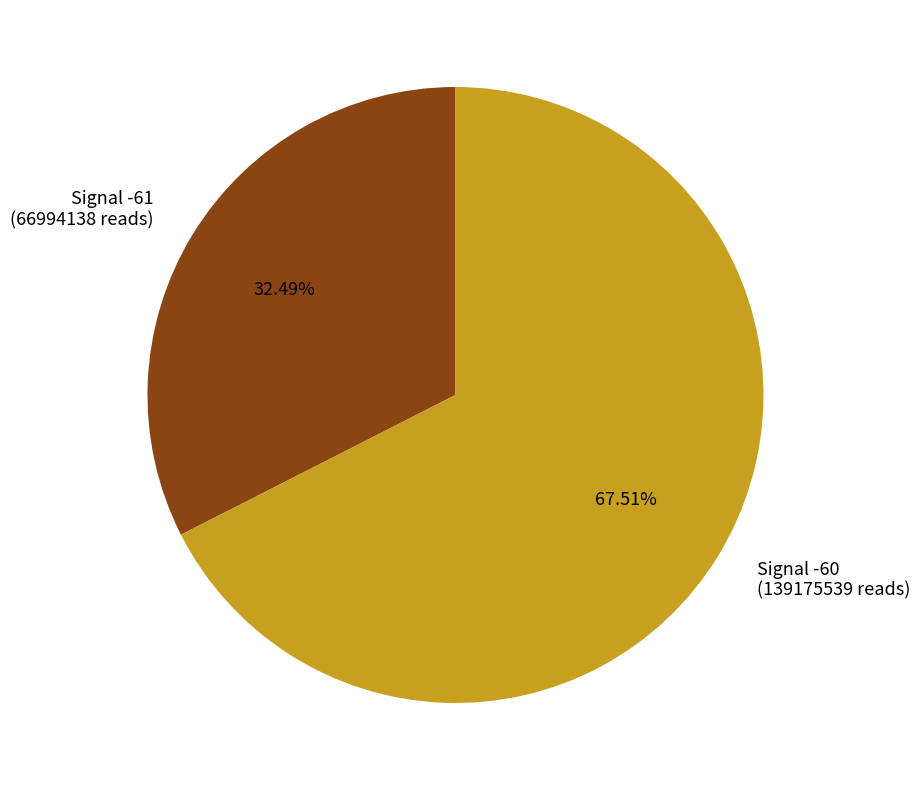

What is the ratio of the value at Signal -61 (66994138 reads) to the value at Signal -60 (139175539 reads)?

0.5